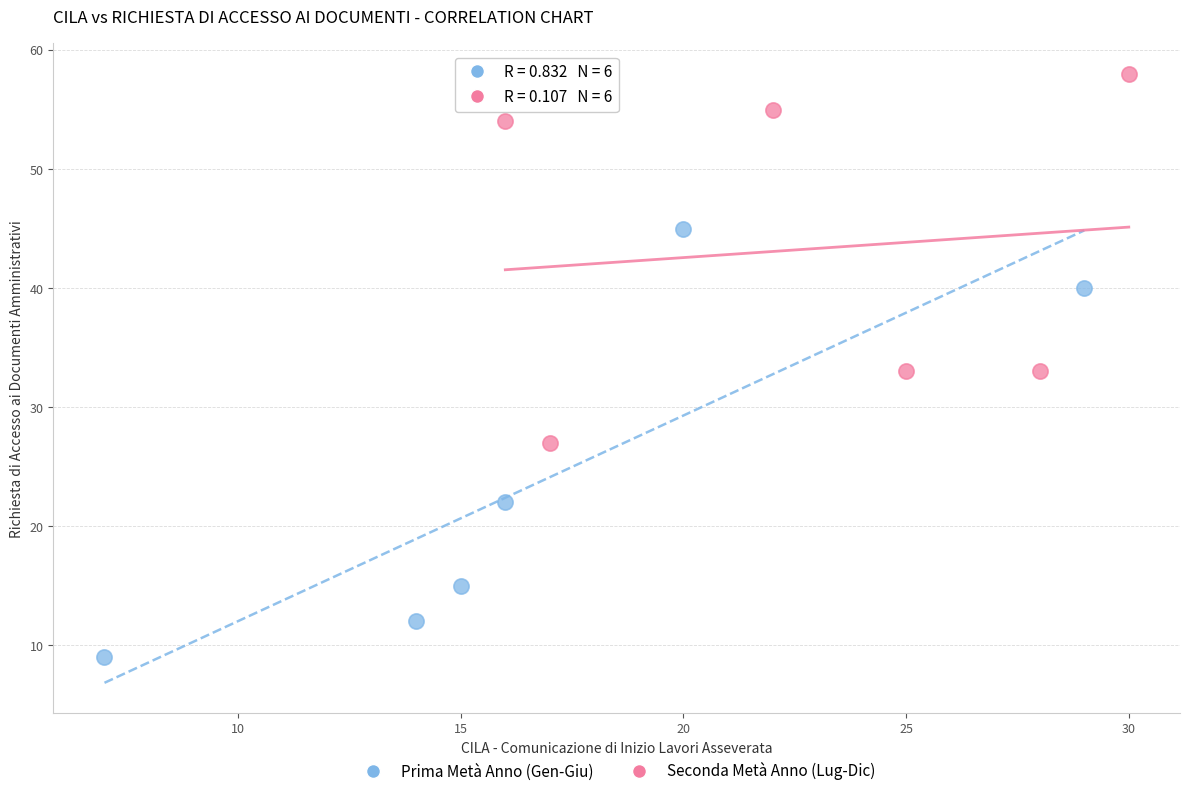

Which series reaches the minimum Y coordinate?

Prima Metà Anno (Gen-Giu)